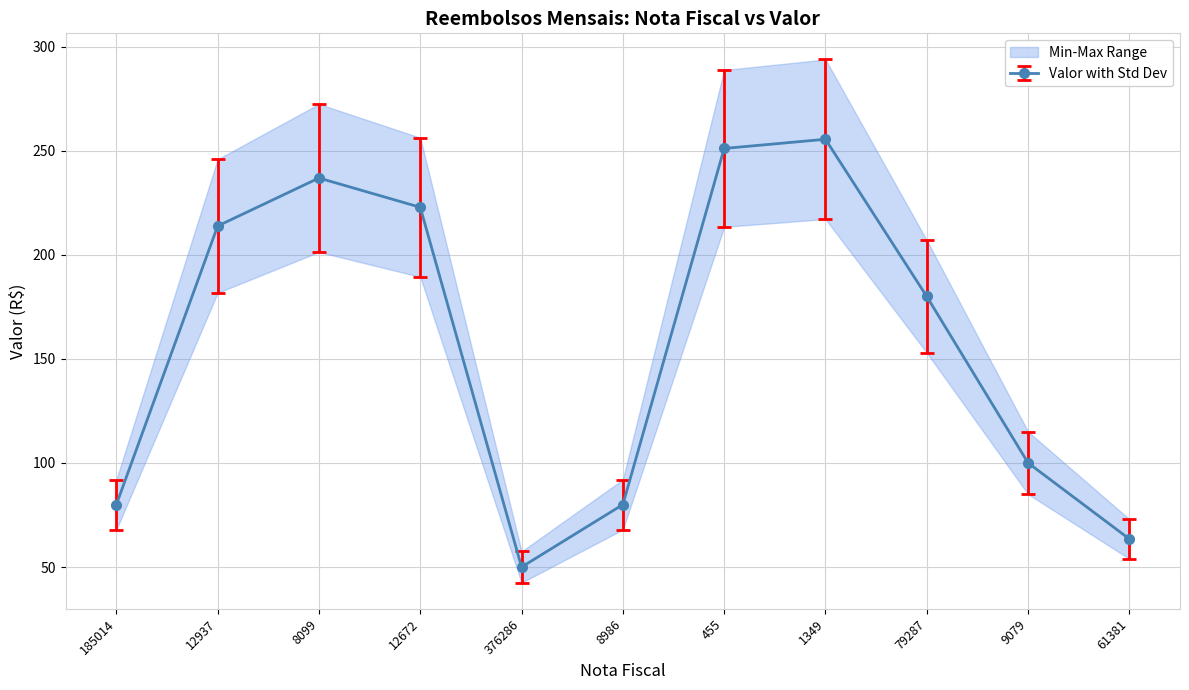

Reading left to right, transcribe all the data shown in this chart.

185014=80.0	12937=213.8	8099=236.9	12672=222.8	376286=50.0	8986=80.0	455=251.1	1349=255.5	79287=180.0	9079=100.0	61381=63.5